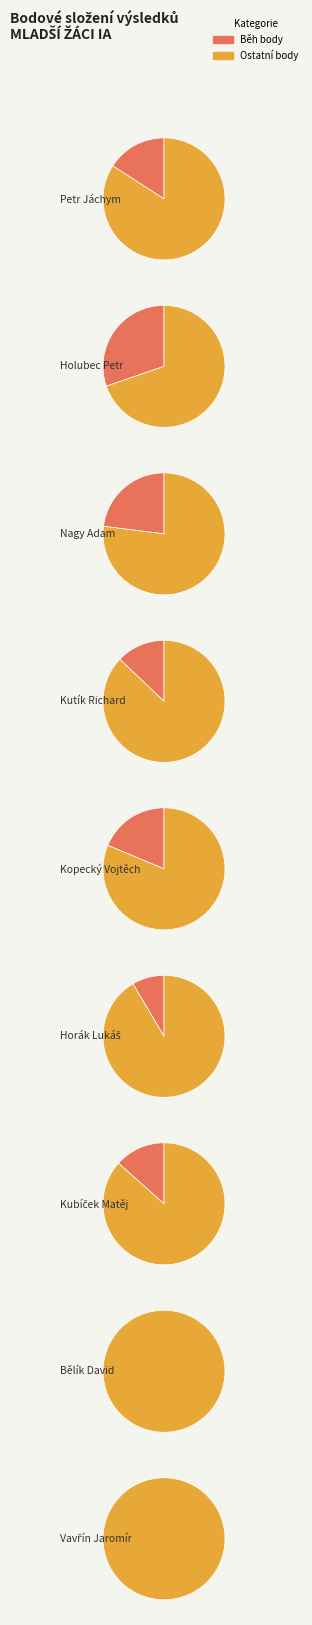

True or false: Vavřín Jaromír accounts for 3% of the total.

True